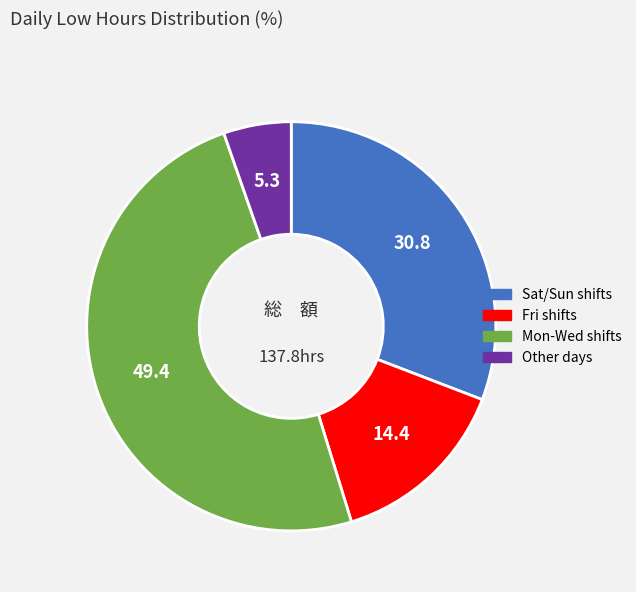

Is there a majority slice in this chart?

No